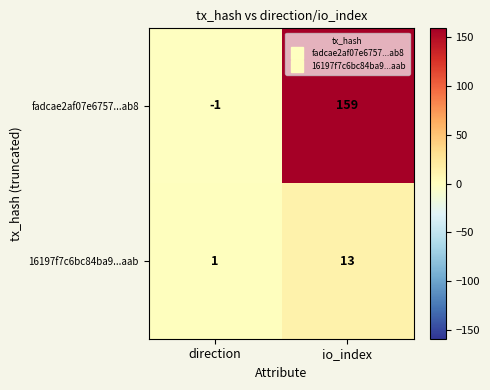

How many values in the 16197f7c6bc84ba9...aab series are below 13?

1